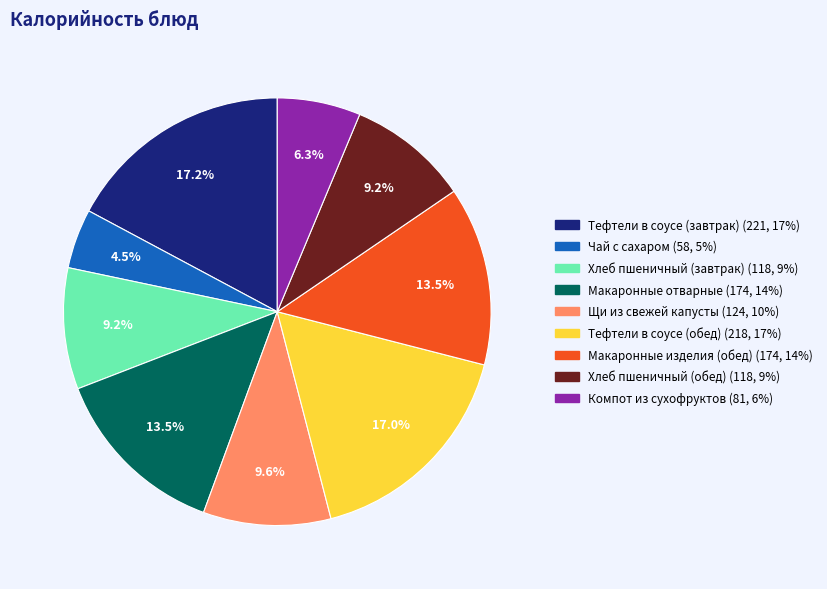

Between Макаронные отварные and Тефтели в соусе (завтрак), which is larger?

Тефтели в соусе (завтрак)